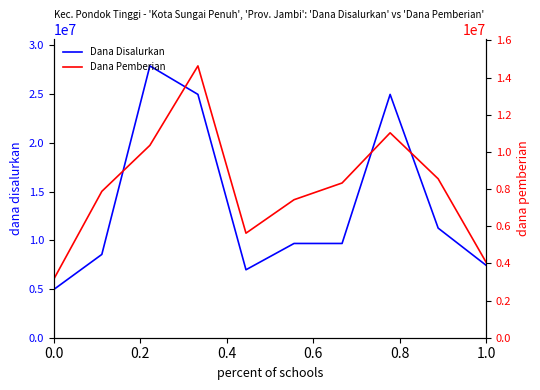

What is the highest value of the Dana Disalurkan series?

27900000